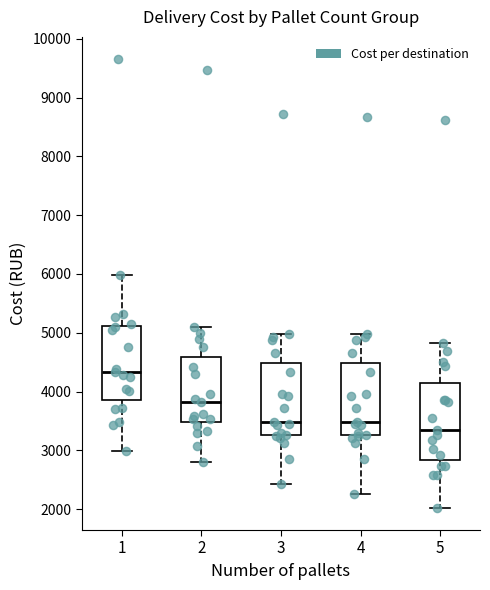

Reading left to right, read every box against the y-axis: the position of its median line, the range the box covers, and the ends of its whiskers. The values are not printed on the chart, so give them approximately, as read against the axis.

1: median 4300, box 3900 to 5100, whiskers 3000 to 6000
2: median 3800, box 3500 to 4600, whiskers 2800 to 5100
3: median 3500, box 3300 to 4500, whiskers 2400 to 5000
4: median 3500, box 3300 to 4500, whiskers 2300 to 5000
5: median 3400, box 2800 to 4200, whiskers 2000 to 4800